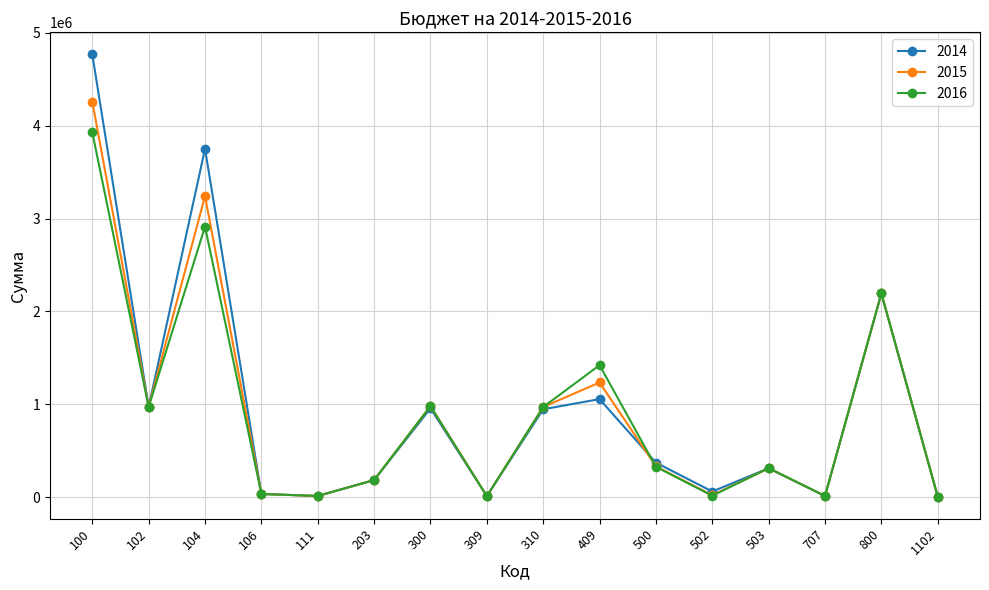

What is the difference between the second highest and minimum values in the 2016 series?

2908083